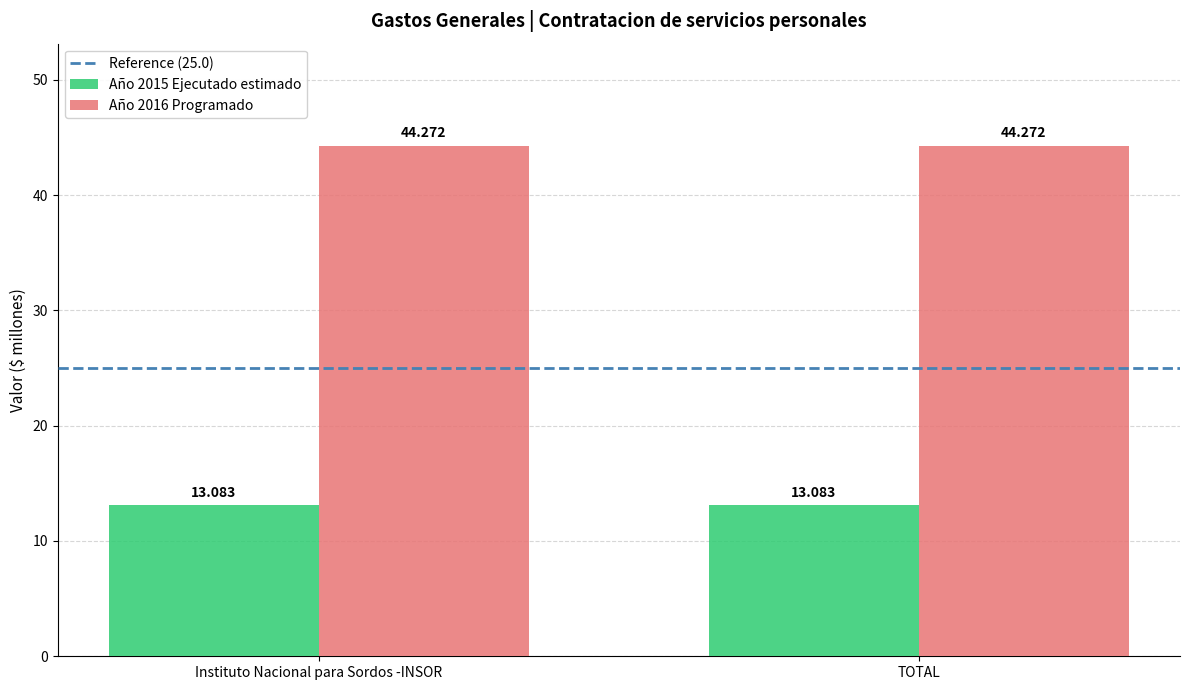

Is the value of Año 2016 Programado at Instituto Nacional para Sordos -INSOR greater than the value of Año 2015 Ejecutado estimado at Instituto Nacional para Sordos -INSOR?

Yes